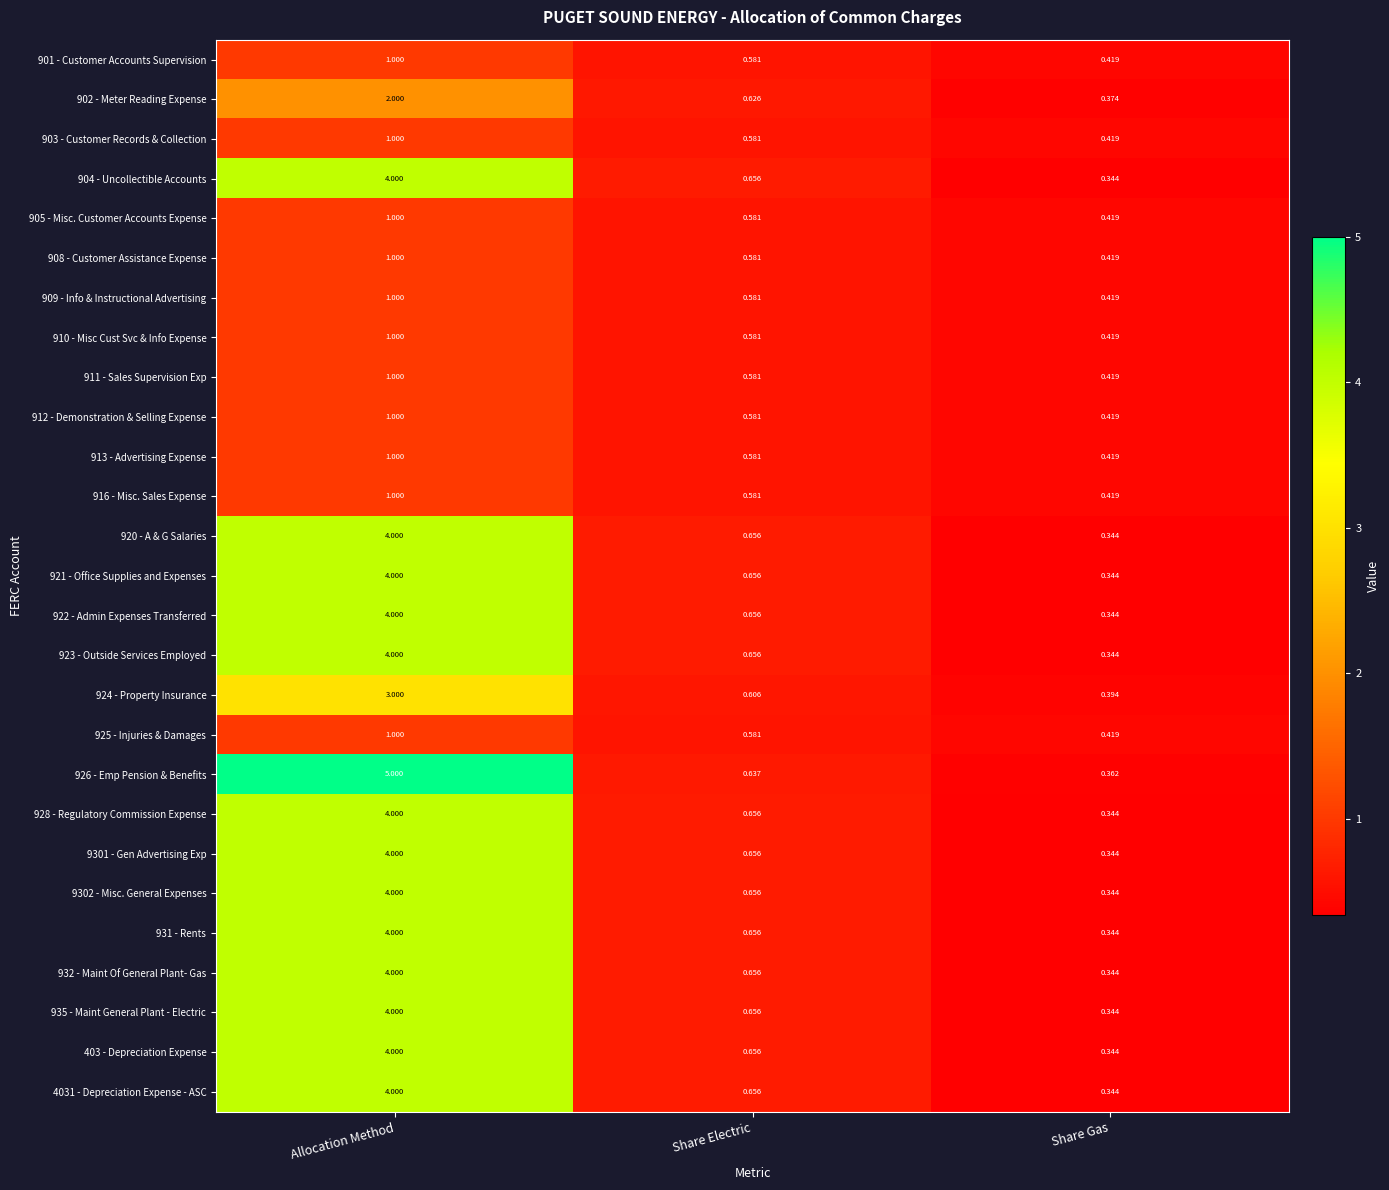

Which label corresponds to the largest value in the chart?

Allocation Method